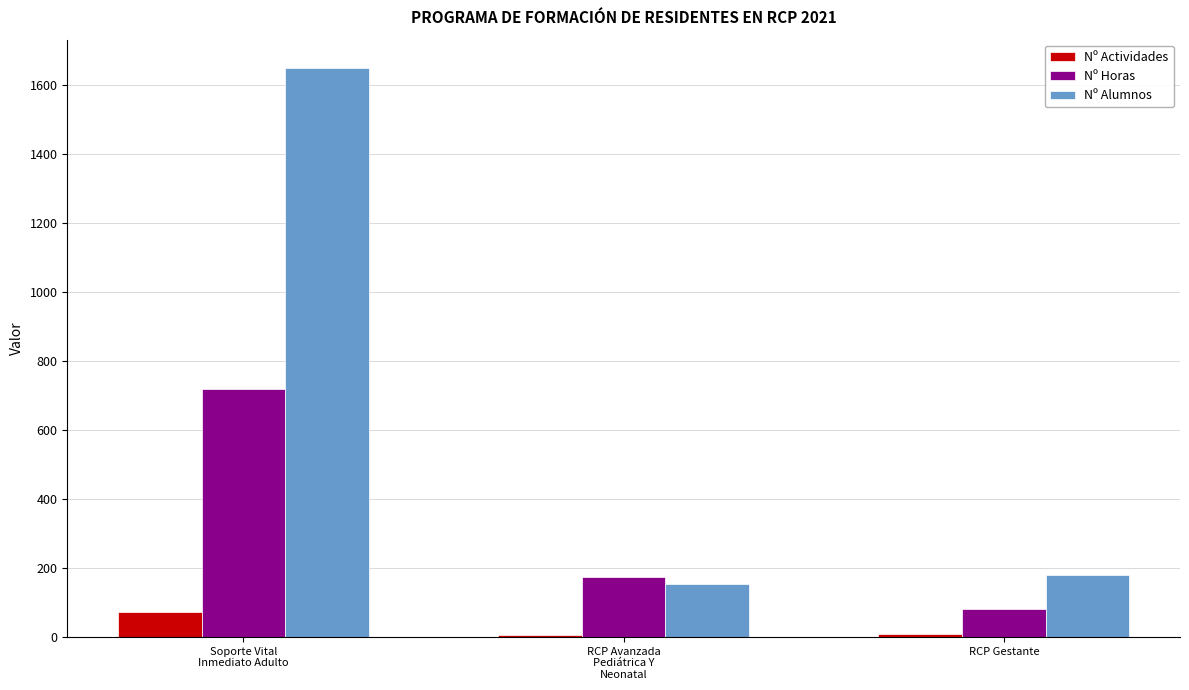

What is the difference between the maximum and second lowest values in the Nº Alumnos series?

1467